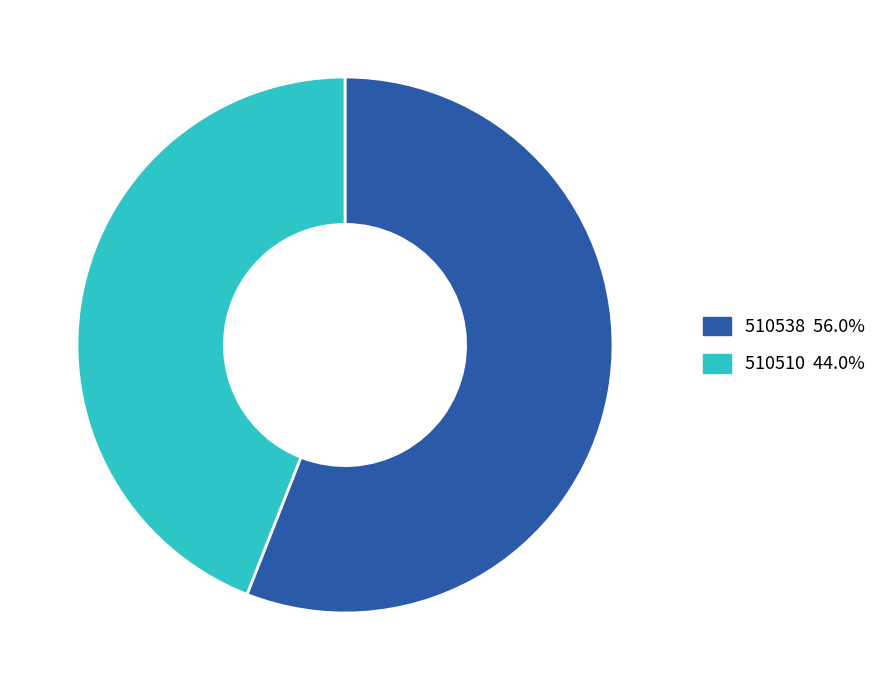

What is the largest slice in the pie chart?

510538